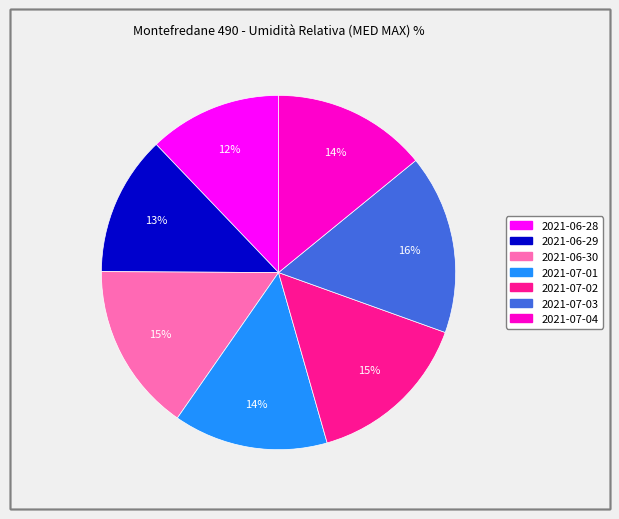

Do 2021-06-29 and 2021-07-01 together represent more than half of the pie?

No